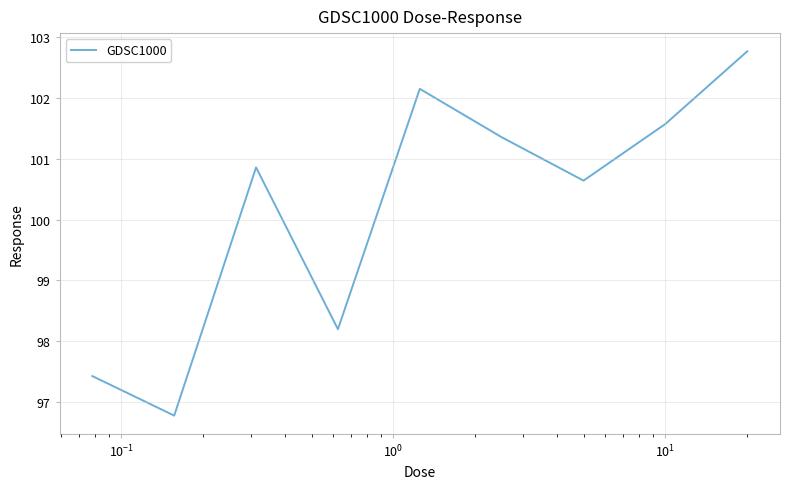

What is the smallest value displayed?

96.8